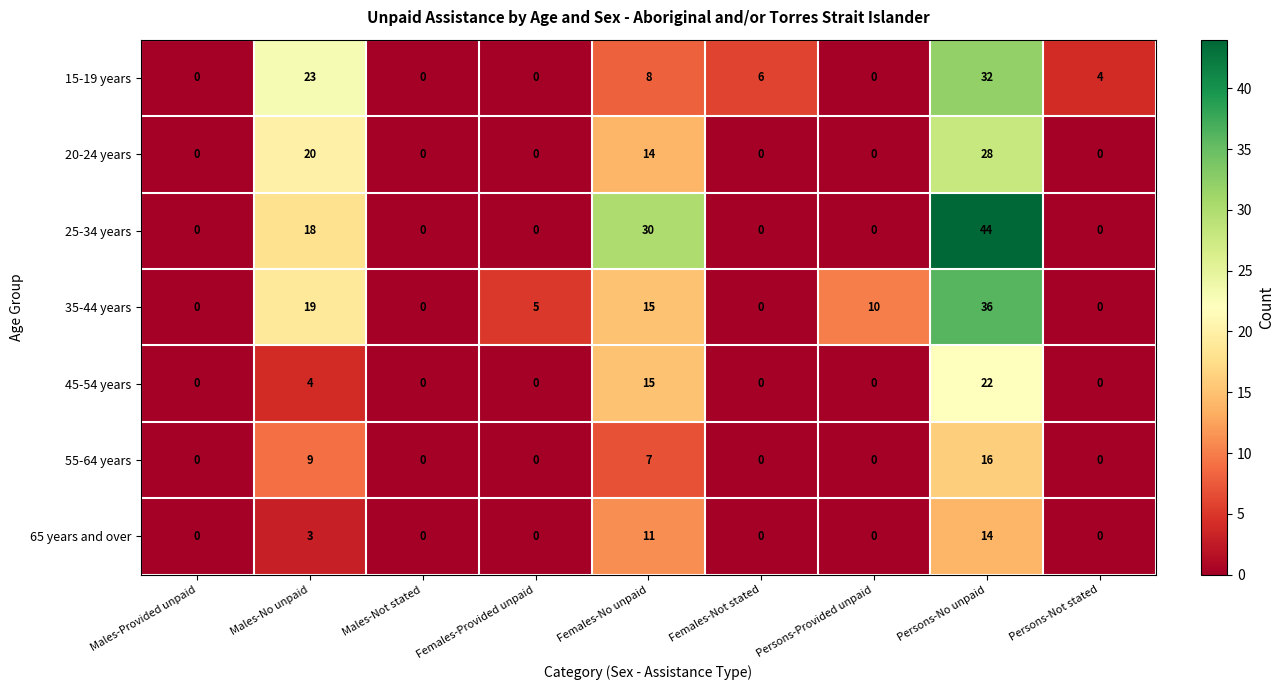

Which series changed the most between Males-Provided unpaid and Persons-Provided unpaid?

35-44 years